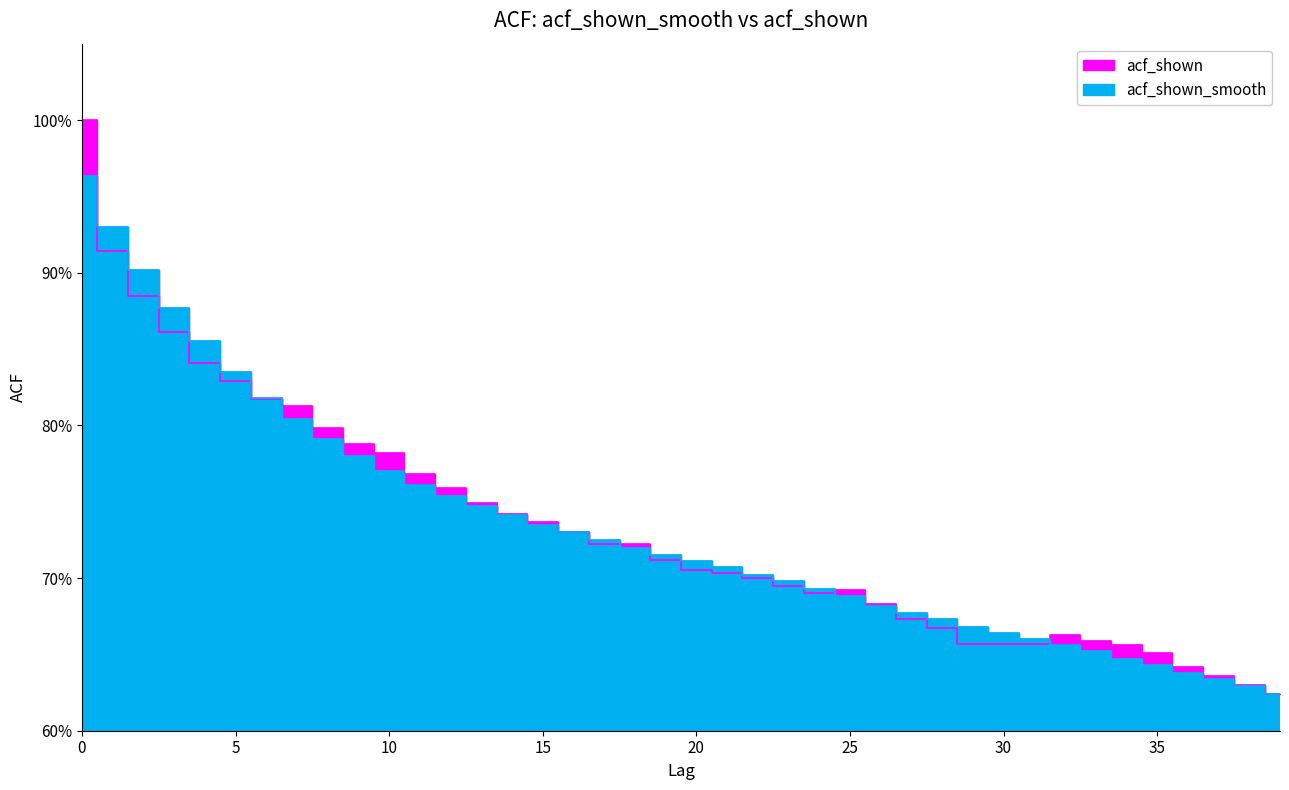

How many lines are shown in the chart?

2